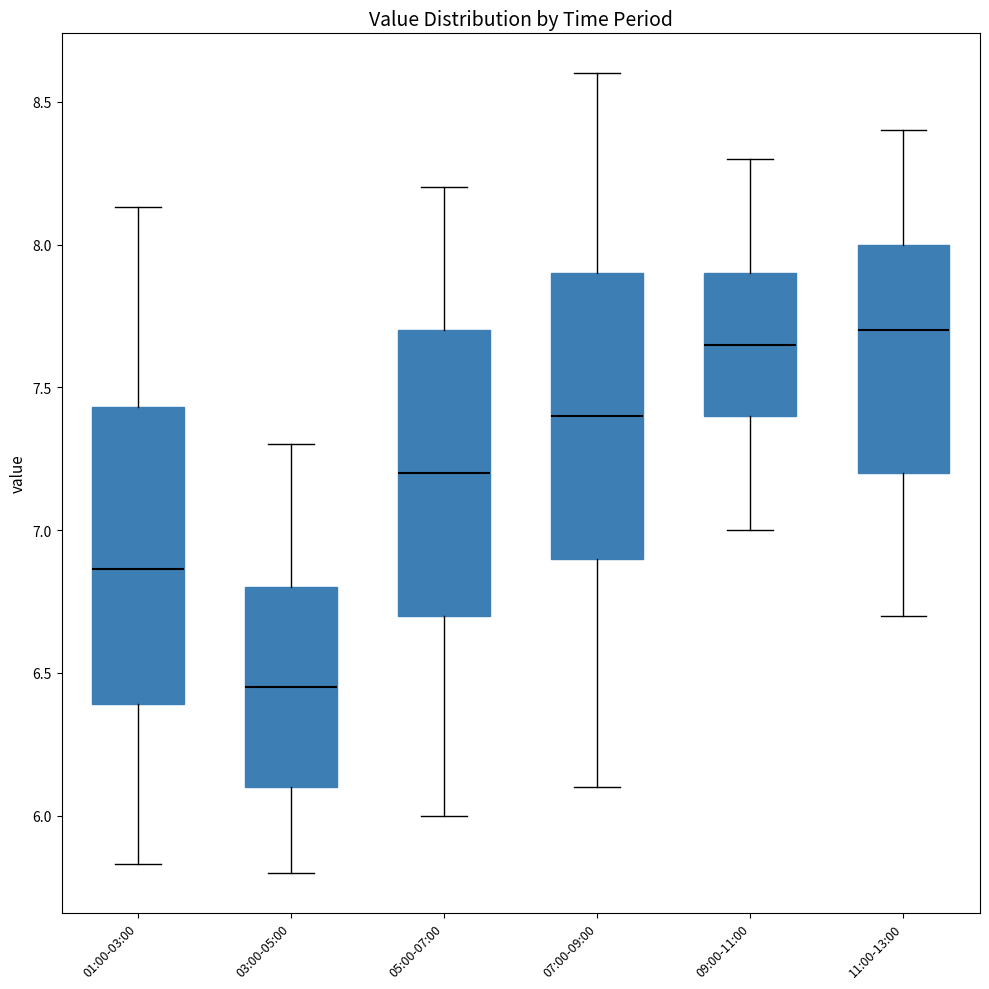

Reading left to right, read every box against the y-axis: the position of its median line, the range the box covers, and the ends of its whiskers. The values are not printed on the chart, so give them approximately, as read against the axis.

01:00-03:00: median 6.85, box 6.40 to 7.45, whiskers 5.85 to 8.15
03:00-05:00: median 6.45, box 6.10 to 6.80, whiskers 5.80 to 7.30
05:00-07:00: median 7.20, box 6.70 to 7.70, whiskers 6.00 to 8.20
07:00-09:00: median 7.40, box 6.90 to 7.90, whiskers 6.10 to 8.60
09:00-11:00: median 7.65, box 7.40 to 7.90, whiskers 7.00 to 8.30
11:00-13:00: median 7.70, box 7.20 to 8.00, whiskers 6.70 to 8.40